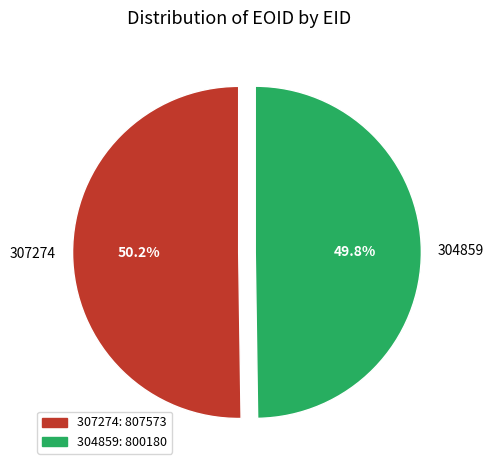

To the nearest percent, what percentage of the pie is 307274?

50%